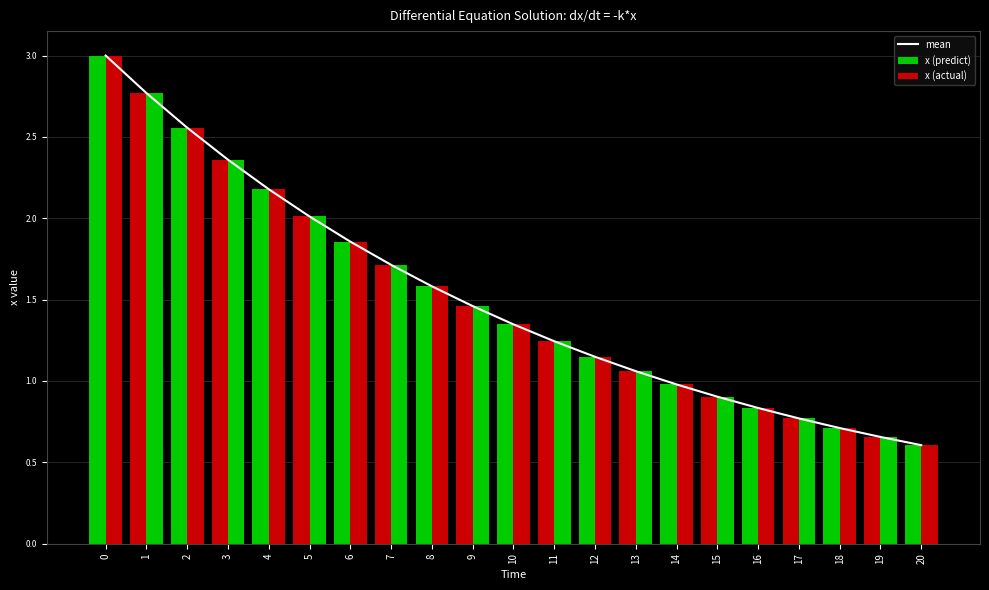

Which series has the widest spread of values?

x (actual)